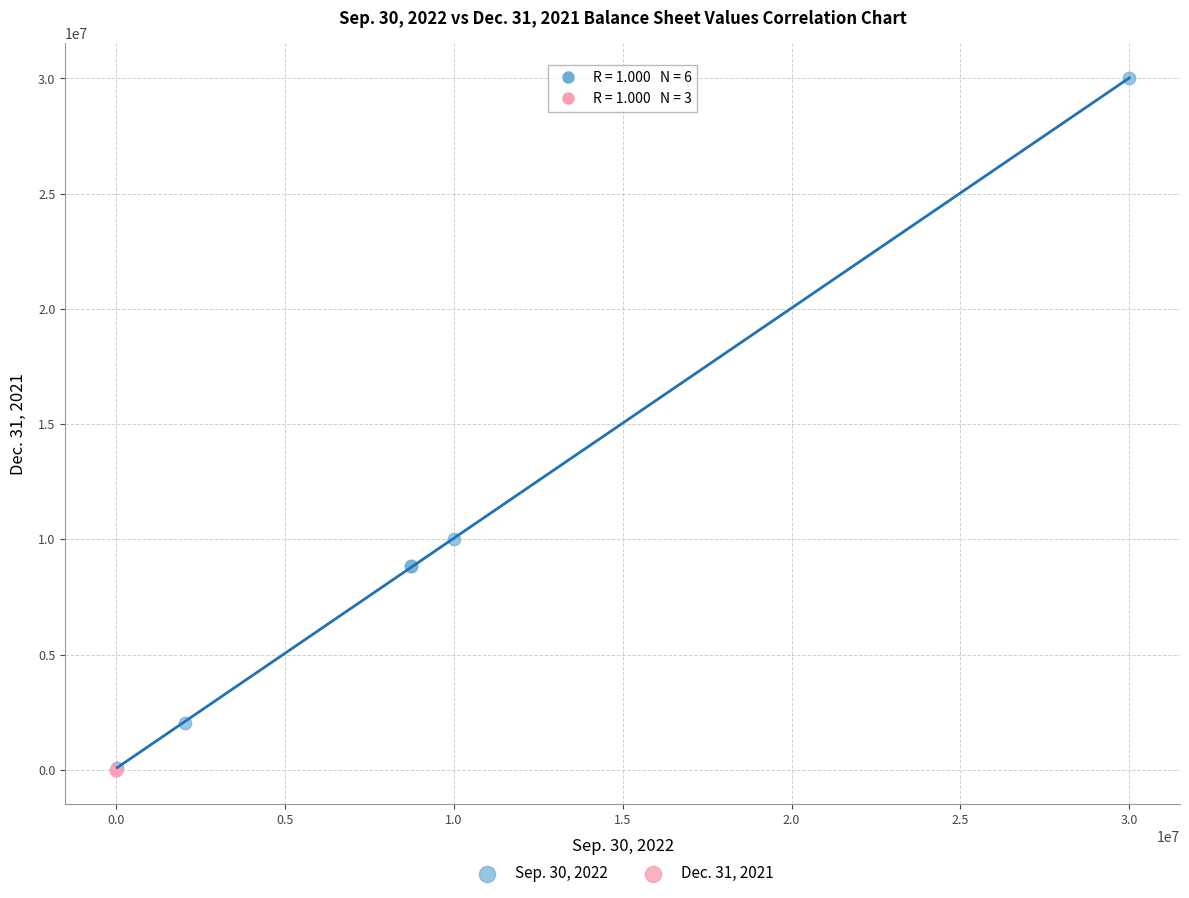

What are all the series names shown in the legend?

Sep. 30, 2022, Dec. 31, 2021